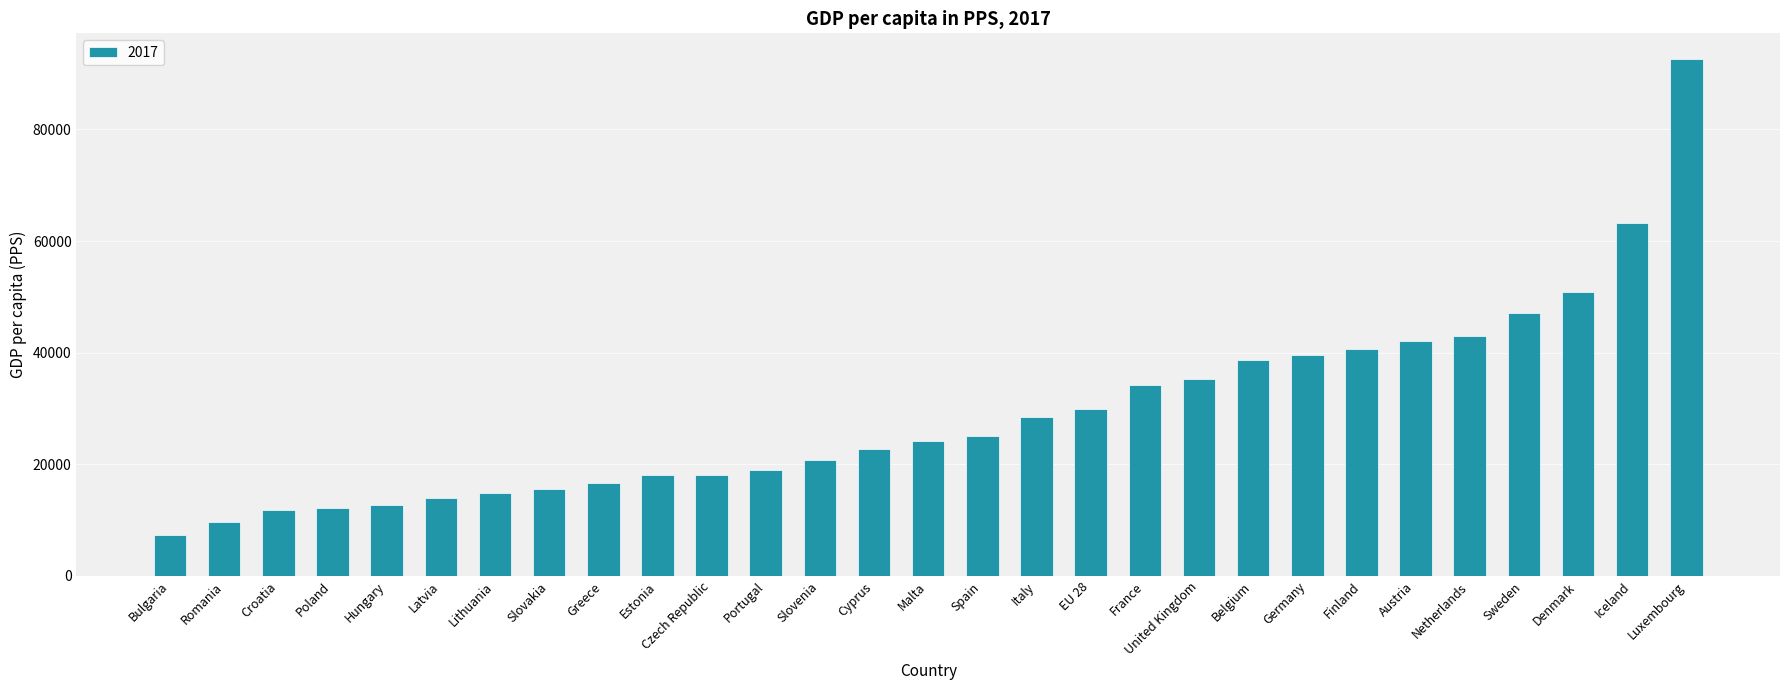

What is the change in value from Slovenia to Germany?

+18800